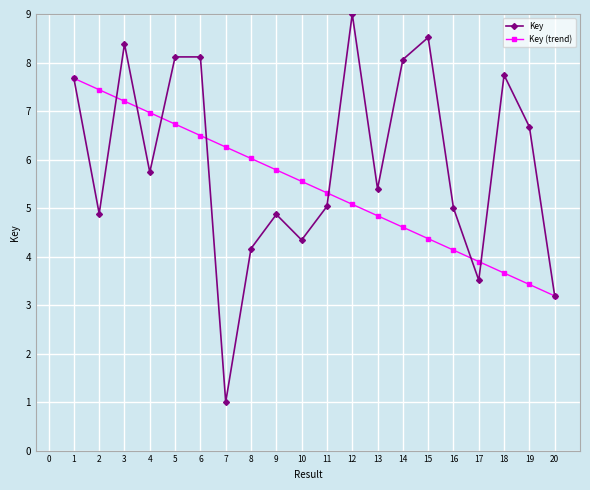

What is the sum of the Key values at 2 and 11?

9.9